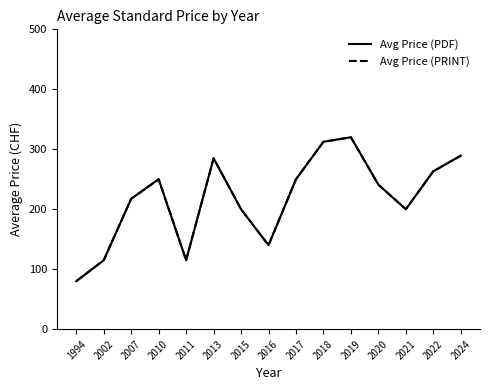

At 2013, list the series in order from smallest to largest.

Avg Price (PDF), Avg Price (PRINT)